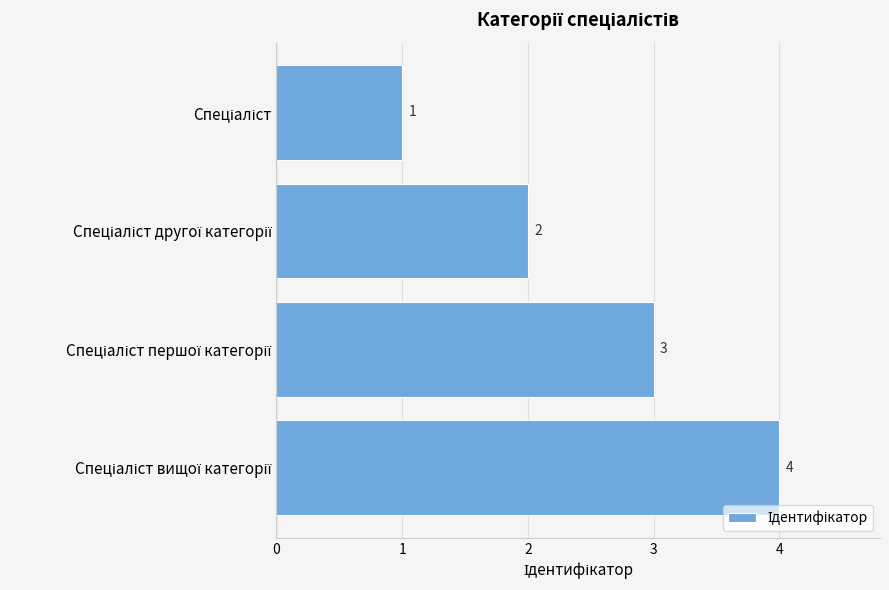

What is the value of the 3rd bar from the top?

3